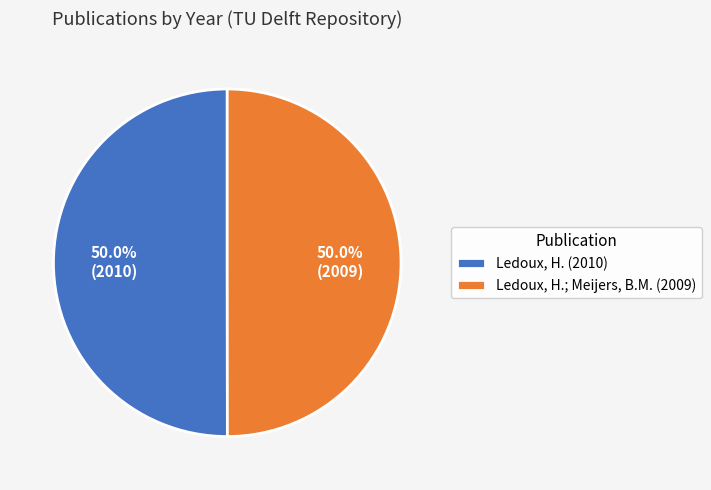

The Ledoux, H.; Meijers, B.M. (2009) slice represents 50% of the pie. True or false?

True